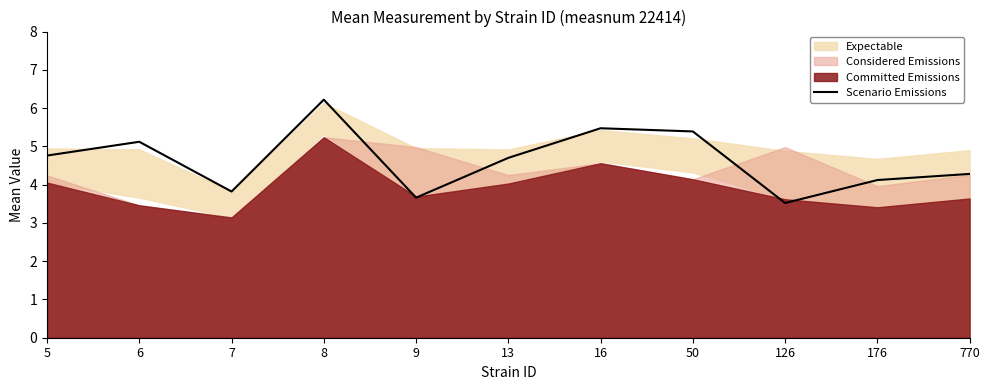

What is the difference between the values at 13 and 5?

0.1